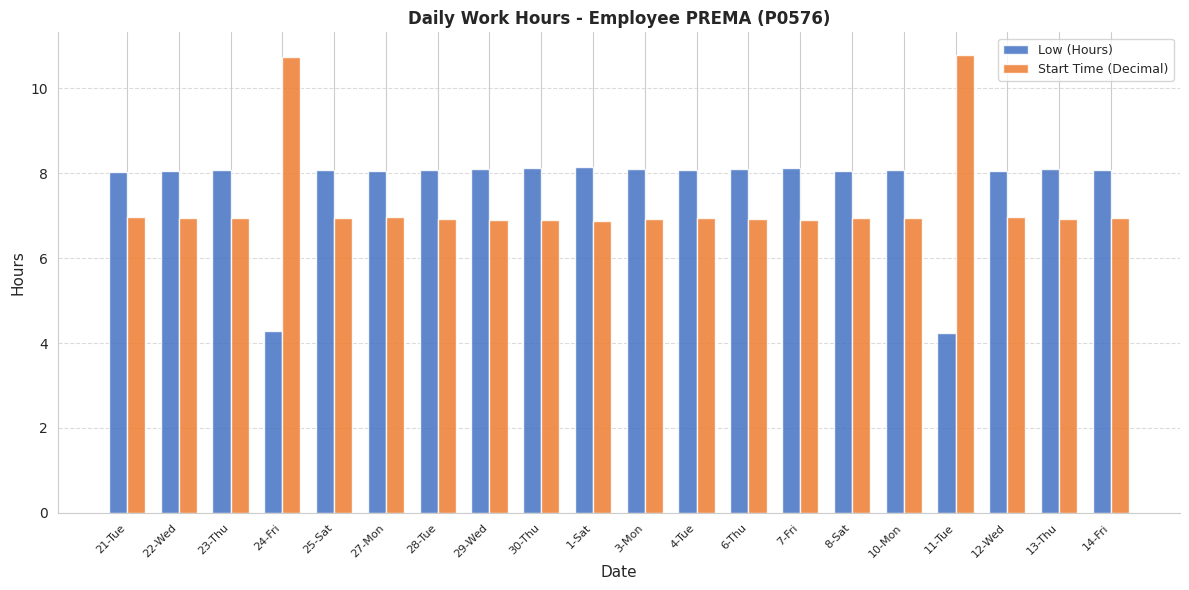

What are all the series names shown in the legend?

Low (Hours), Start Time (Decimal)